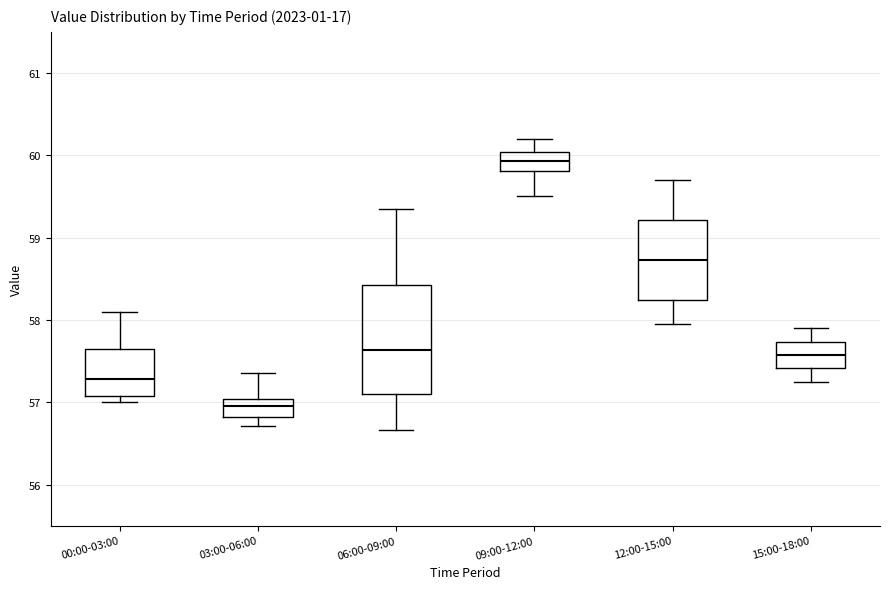

Reading left to right, read every box against the y-axis: the position of its median line, the range the box covers, and the ends of its whiskers. The values are not printed on the chart, so give them approximately, as read against the axis.

00:00-03:00: median 57.3, box 57.1 to 57.7, whiskers 57.0 to 58.1
03:00-06:00: median 57.0 (inside the box), box 56.8 to 57.0, whiskers 56.7 to 57.4
06:00-09:00: median 57.6, box 57.1 to 58.4, whiskers 56.7 to 59.4
09:00-12:00: median 59.9, box 59.8 to 60.0, whiskers 59.5 to 60.2
12:00-15:00: median 58.7, box 58.2 to 59.2, whiskers 58.0 to 59.7
15:00-18:00: median 57.6, box 57.4 to 57.7, whiskers 57.3 to 57.9